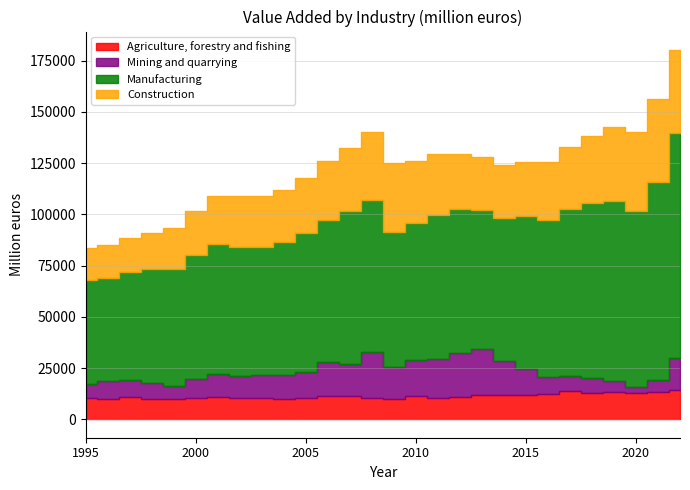

How many categories are shown in the chart?

28